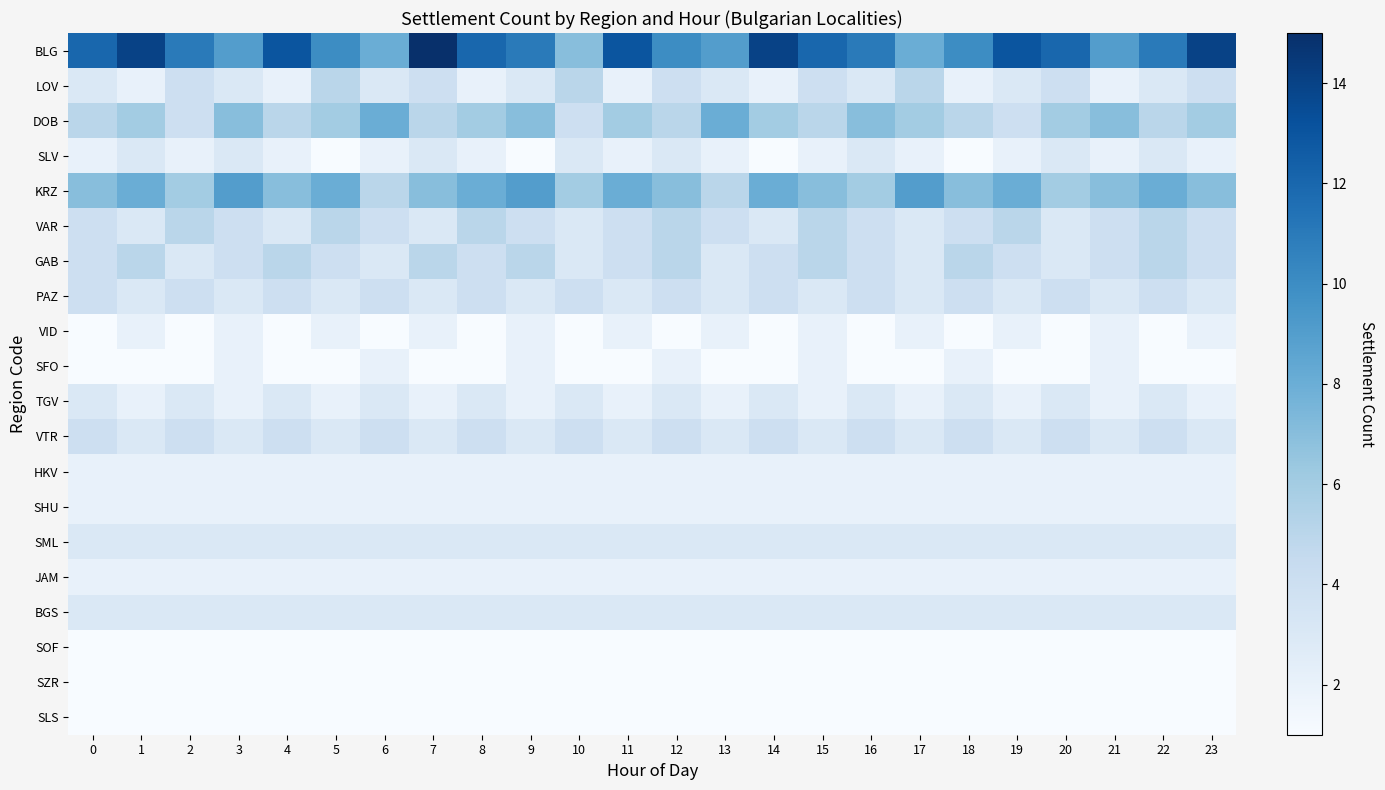

What is the spread (max minus min) of values at 23?

13